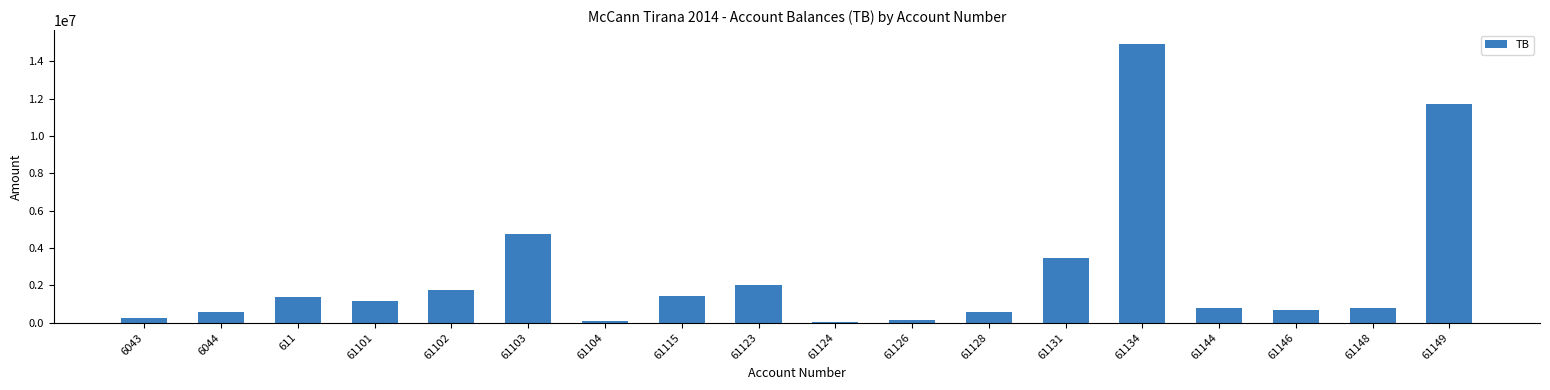

What is the ratio of the value at 6044 to the value at 61115?

0.4